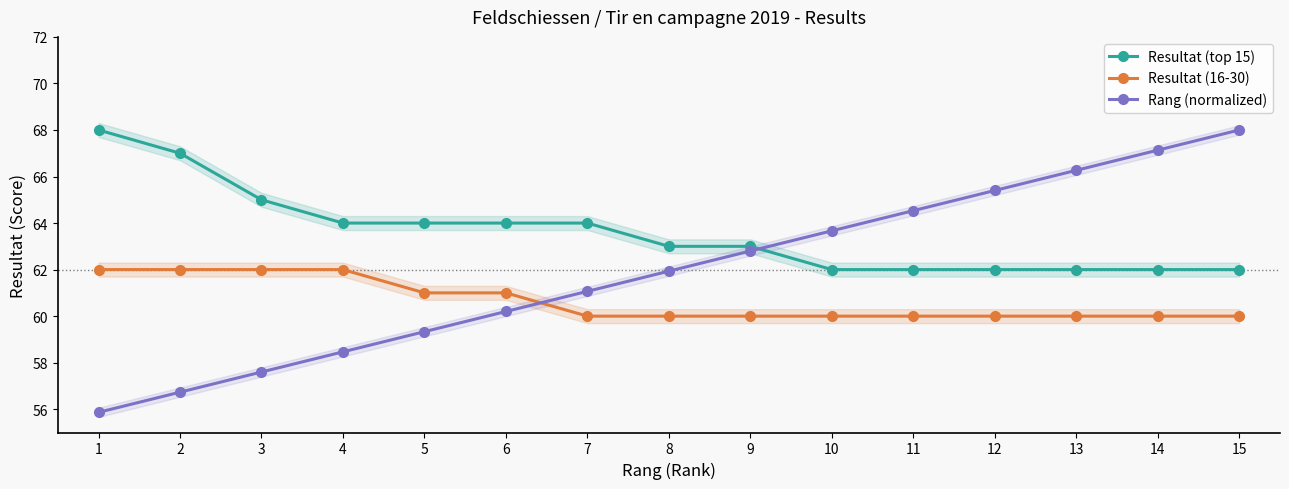

Reading left to right, list all the values displayed in this chart.

Resultat (top 15): 68.0	67.0	65.0	64.0	64.0	64.0	64.0	63.0	63.0	62.0	62.0	62.0	62.0	62.0	62.0
Resultat (16-30): 62.0	62.0	62.0	62.0	61.0	61.0	60.0	60.0	60.0	60.0	60.0	60.0	60.0	60.0	60.0
Rang (normalized): 55.9	56.7	57.6	58.5	59.3	60.2	61.1	61.9	62.8	63.7	64.5	65.4	66.3	67.1	68.0